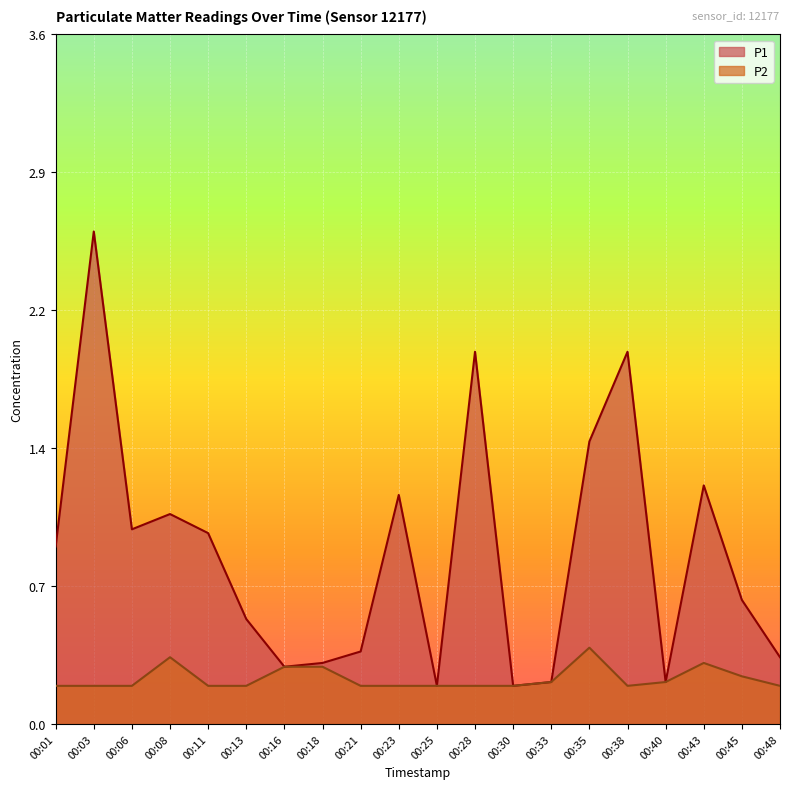

What is the difference between the maximum and minimum values in the P2 series?

0.2